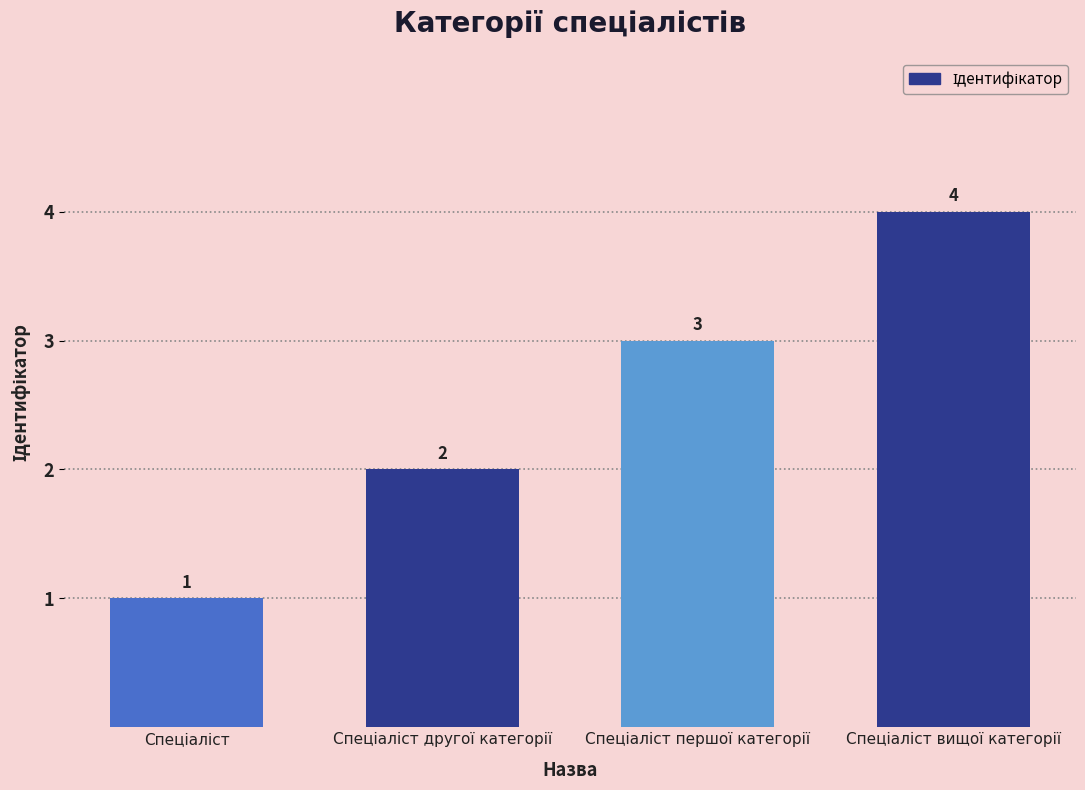

Count the values in the range 2 to 4.

3